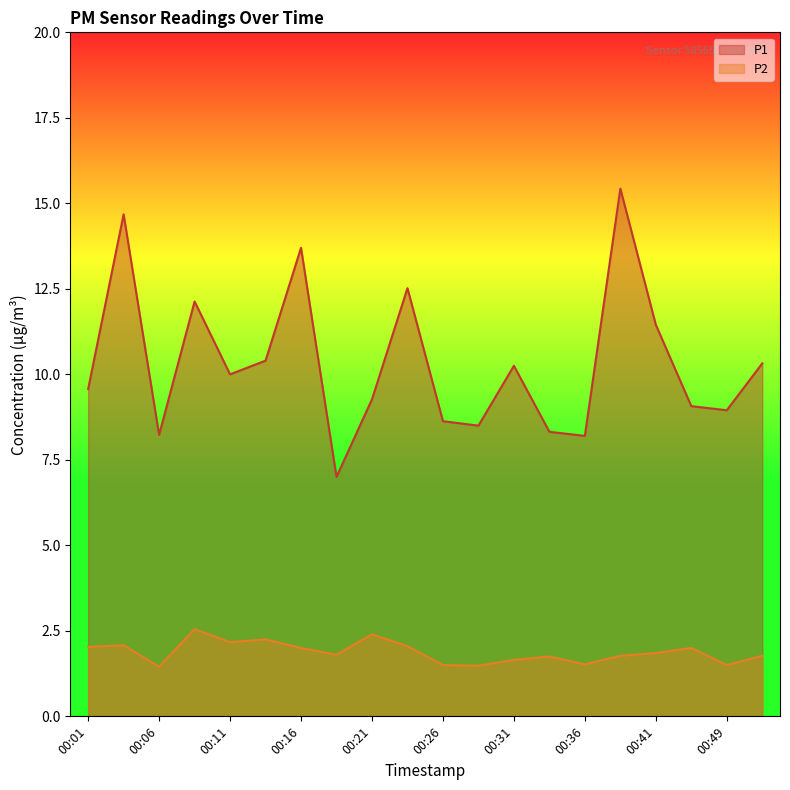

What is the lowest value of the P2 series?

1.4